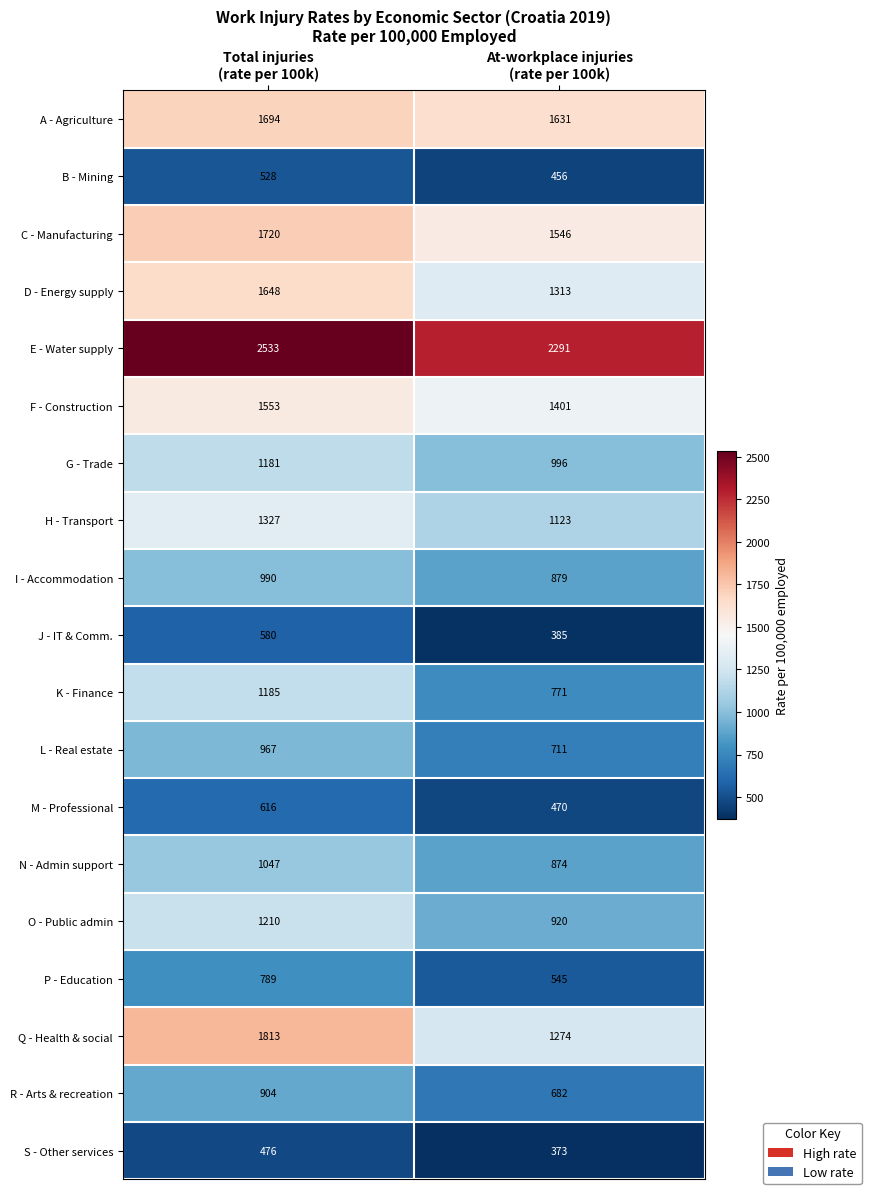

What is the difference between the highest and lowest values at Total injuries
(rate per 100k)?

2057